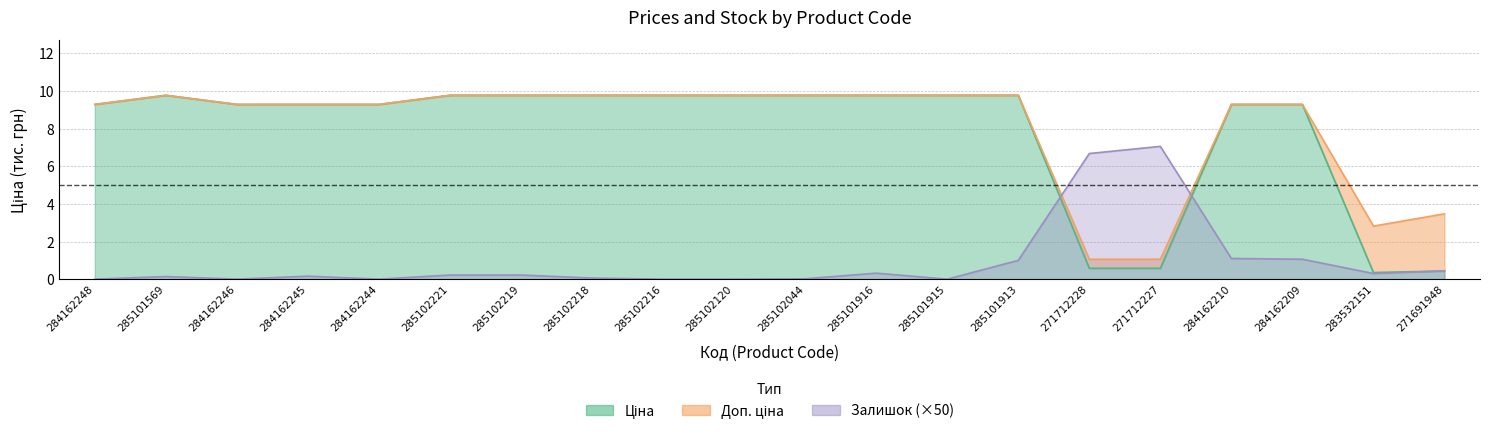

What is the maximum value for Ціна?

9.8